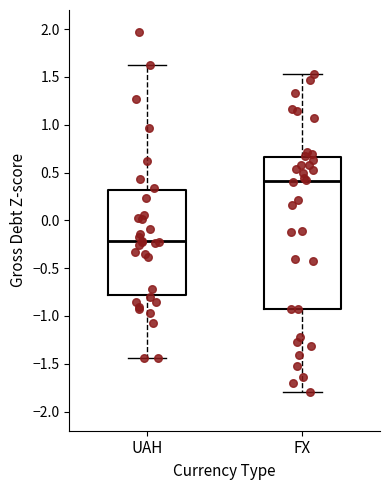

Where is the lower edge of the box for FX on the y-axis? The values are not printed on the chart, so give them approximately, as read against the axis.

-0.95